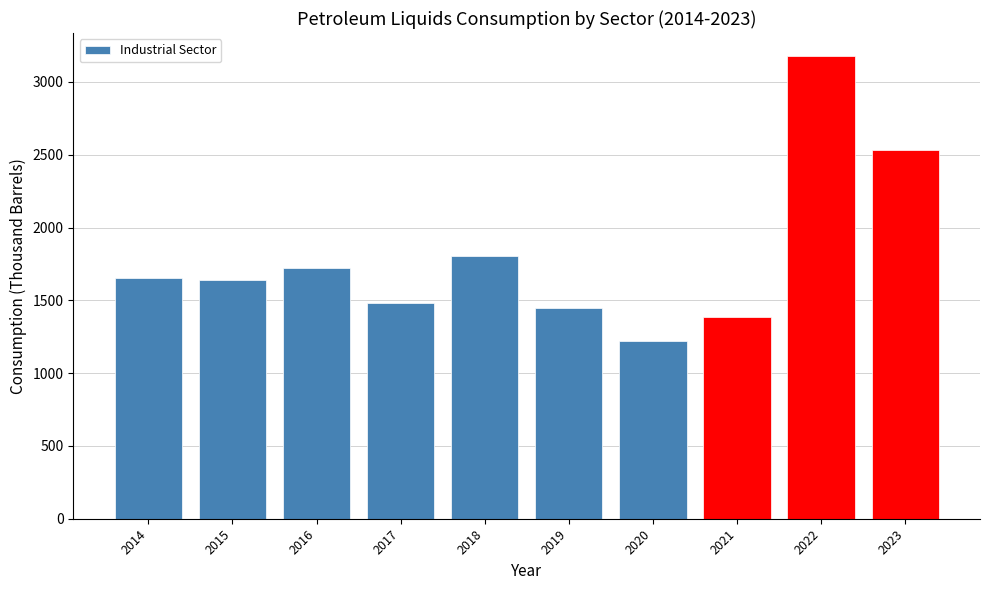

What is the greatest value displayed?

3177